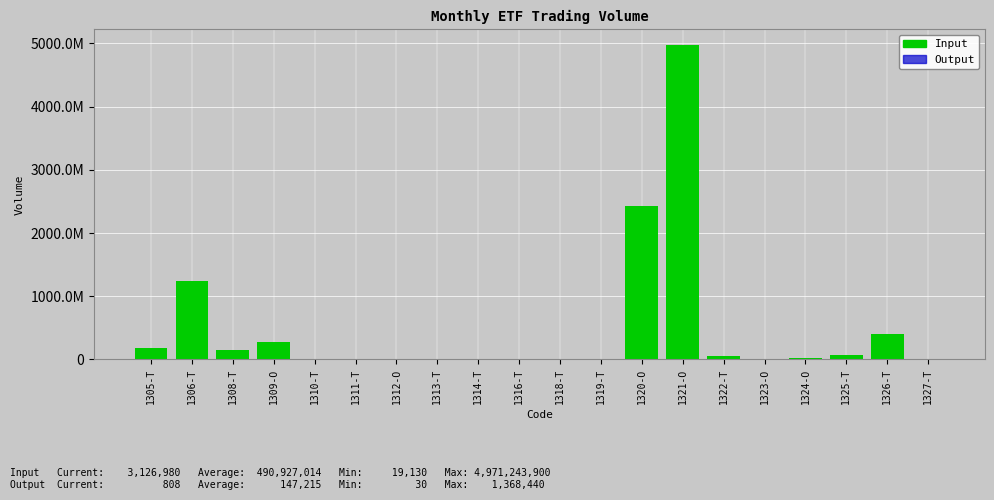

What is the minimum value for Output?

30